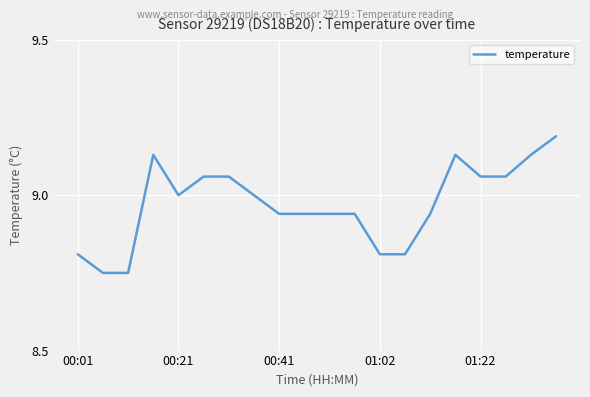

What is the greatest value displayed?

9.2